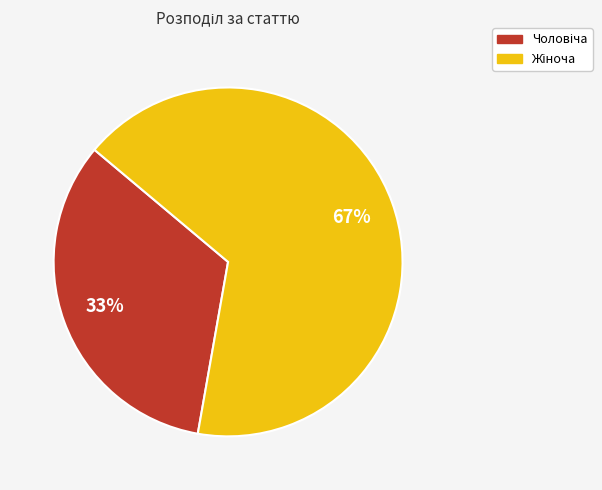

To the nearest percent, what is the average slice percentage?

50%